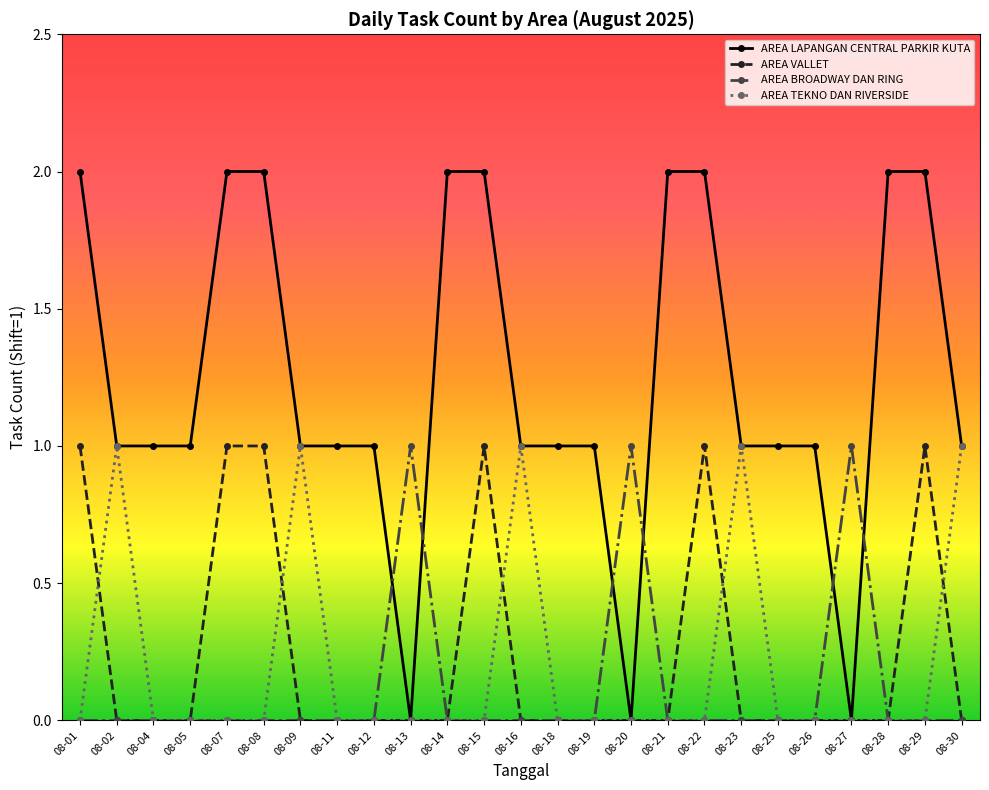

What is the value of the AREA LAPANGAN CENTRAL PARKIR KUTA point at the 6th from the left?

2